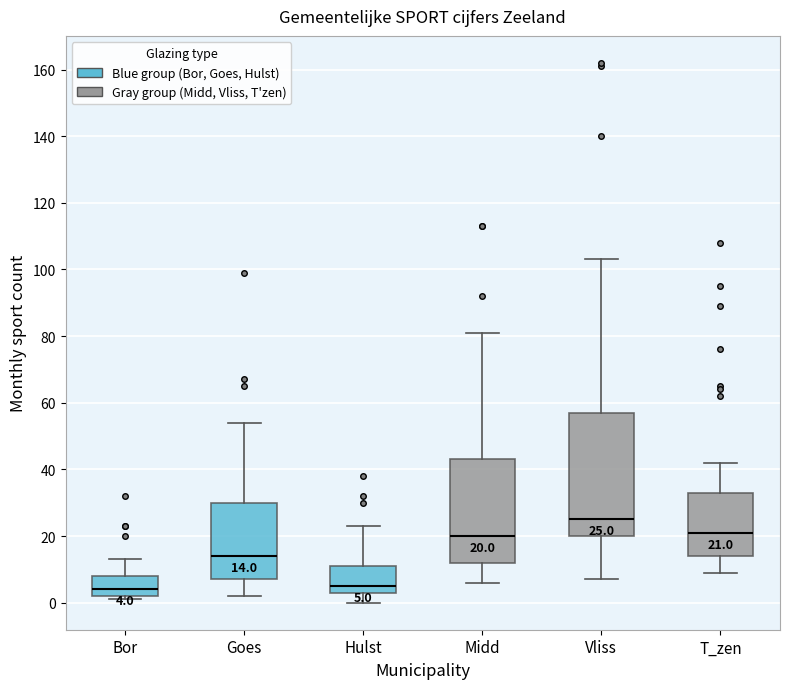

Comparing the boxes themselves (not the whiskers), which one is the tallest?

Vliss